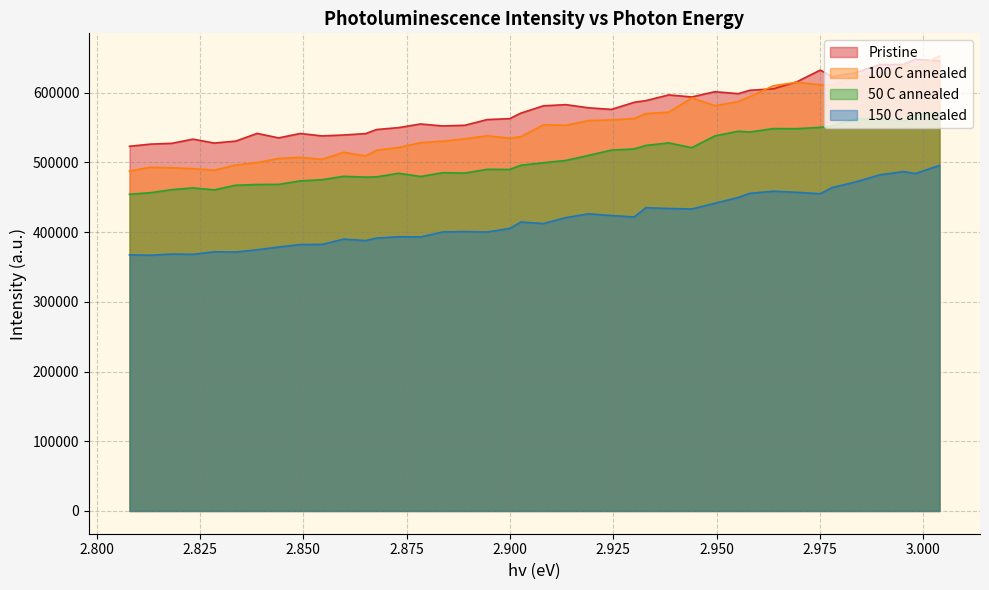

What is the maximum value shown in the chart?

652498.7